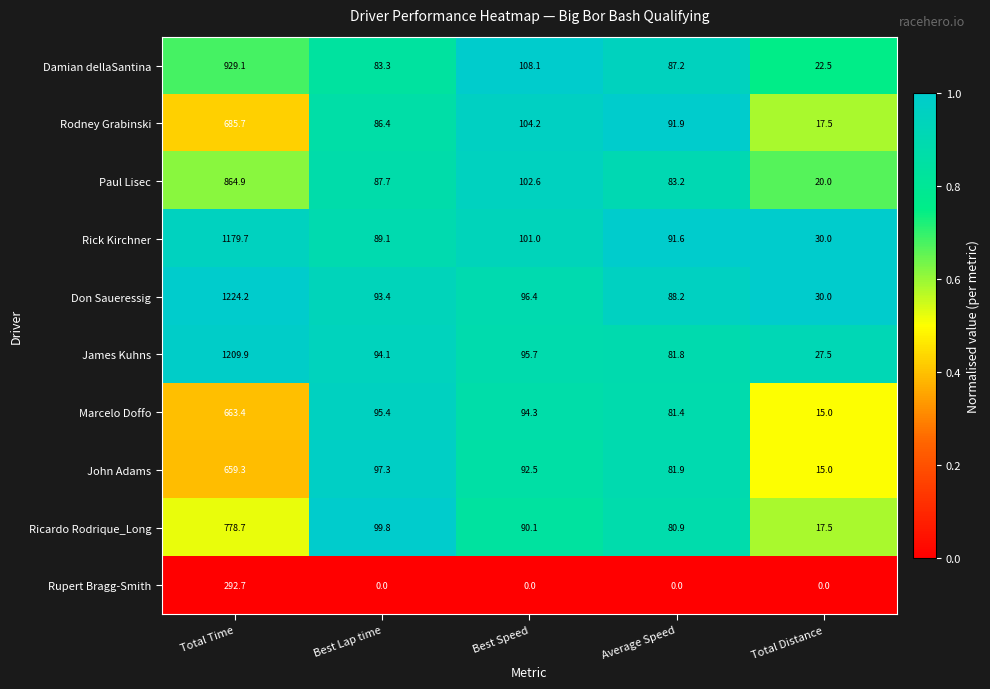

Which series has the widest spread of values?

Don Saueressig